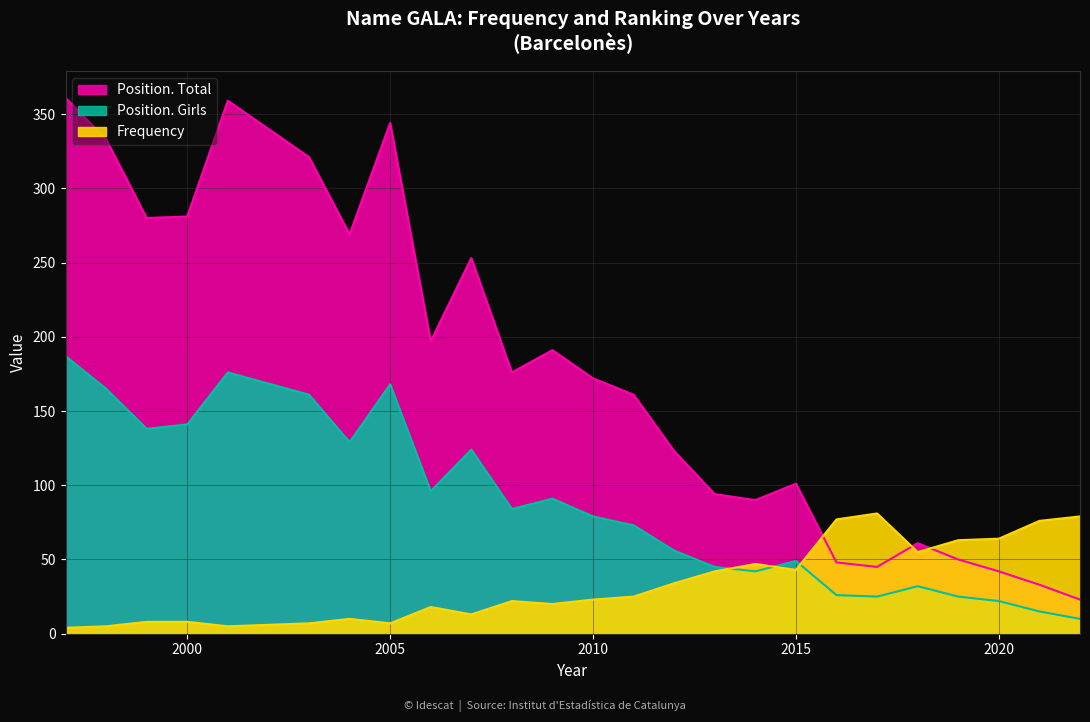

Between which two adjacent categories do Position. Girls and Frequency first intersect?

2013 and 2014